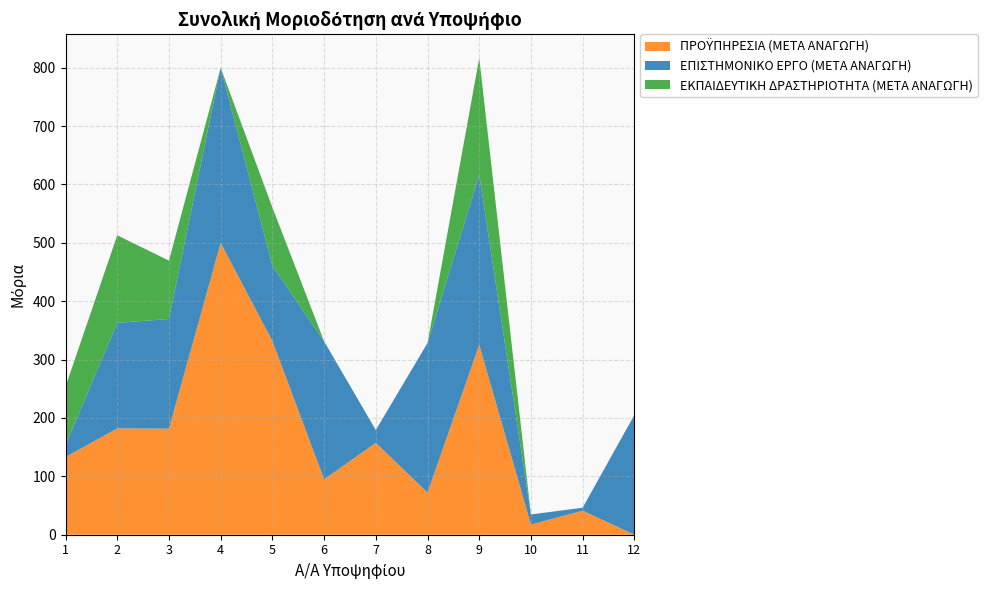

Reading left to right, what are all the values shown in this chart?

ΠΡΟΫΠΗΡΕΣΙΑ (ΜΕΤΑ ΑΝΑΓΩΓΗ): 1=133.2	2=182.2	3=181.8	4=500.0	5=331.9	6=94.9	7=157.4	8=72.3	9=325.4	10=17.5	11=41.2	12=0.0
ΕΠΙΣΤΗΜΟΝΙΚΟ ΕΡΓΟ (ΜΕΤΑ ΑΝΑΓΩΓΗ): 1=20.6	2=180.7	3=187.8	4=300.0	5=128.8	6=236.4	7=21.9	8=256.1	9=291.2	10=17.2	11=5.1	12=205.2
ΕΚΠΑΙΔΕΥΤΙΚΗ ΔΡΑΣΤΗΡΙΟΤΗΤΑ (ΜΕΤΑ ΑΝΑΓΩΓΗ): 1=100.0	2=150.0	3=100.0	4=0.0	5=100.0	6=0.0	7=0.0	8=0.0	9=200.0	10=0.0	11=0.0	12=0.0